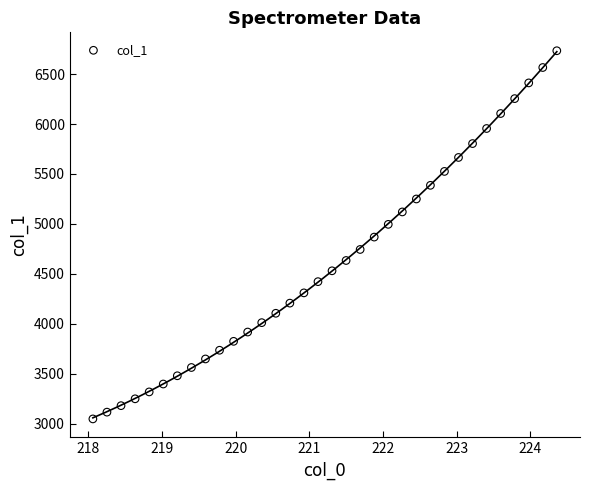

What is the range of Y values (max minus min)?

3686.2